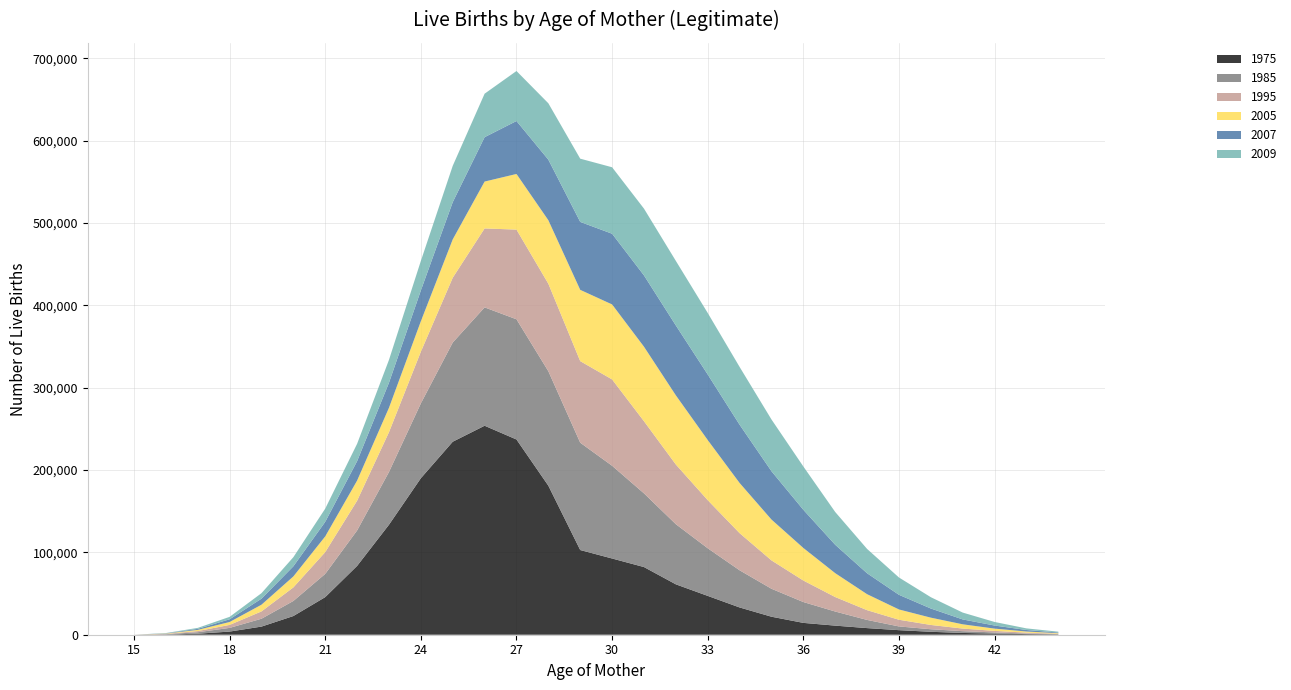

Reading left to right, what are all the values shown in this chart?

1975: 1	233	1226	3824	9881	22704	45687	83608	133635	190134	234456	253868	237165	181033	102882	92599	82210	61225	47170	33137	21886	14391	11047	8043	5538	3566	2142	1441	775	364
1985: 1	448	1806	4468	9550	18295	28235	43059	64072	90877	120492	143782	146006	139047	130380	112642	89518	73043	57866	45145	33961	25312	17131	9927	4535	3094	2174	1329	661	322
1995: 4	360	1409	3631	8893	16489	26440	36129	48351	62789	78705	95882	108959	106290	99074	104884	87630	72508	58421	45114	34450	26134	17595	11849	8110	5210	3157	1895	1090	517
2005: 5	370	1427	3537	8140	13320	19109	24462	29665	37021	46592	56949	67581	77134	86605	91087	90530	84012	73027	60960	49619	39557	28997	19410	12508	8854	5175	2759	1355	673
2007: 3	304	1253	3291	7317	12296	17697	23594	30418	37381	45191	53907	64320	73565	82545	85887	86609	84906	79626	70777	58705	46361	34488	25427	17790	11119	5931	3746	1857	782
2009: 2	302	1185	2959	6706	11091	16022	21087	27756	35866	44159	52823	60745	68504	76803	80753	81119	78422	74759	70187	62866	52620	39809	29555	21030	13743	8326	4317	1961	1041